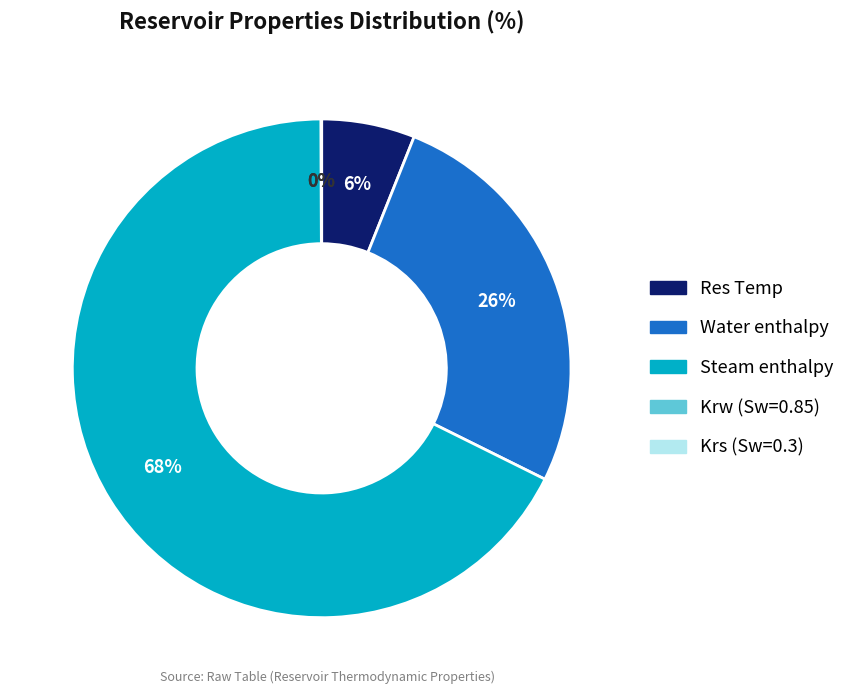

To the nearest percent, what is the average slice percentage?

20%